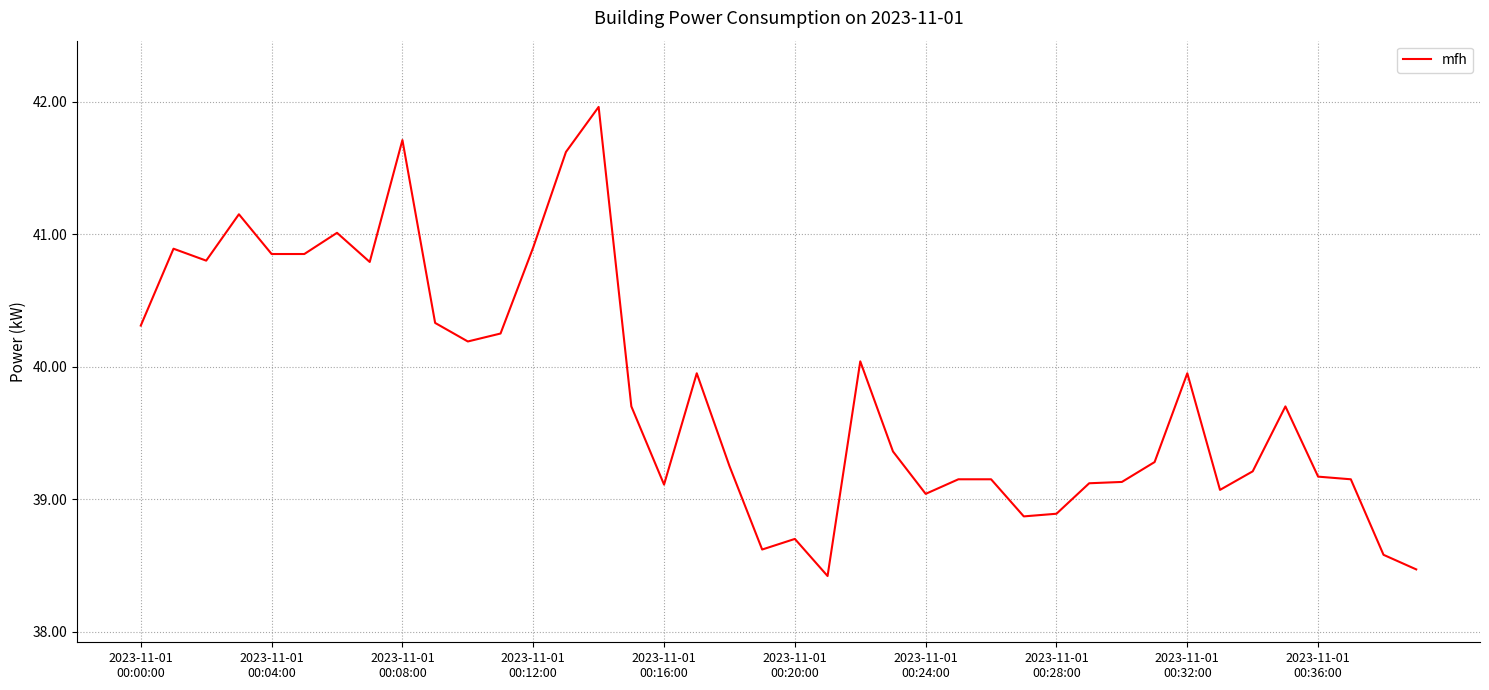

Does the chart have visible grid lines?

Yes